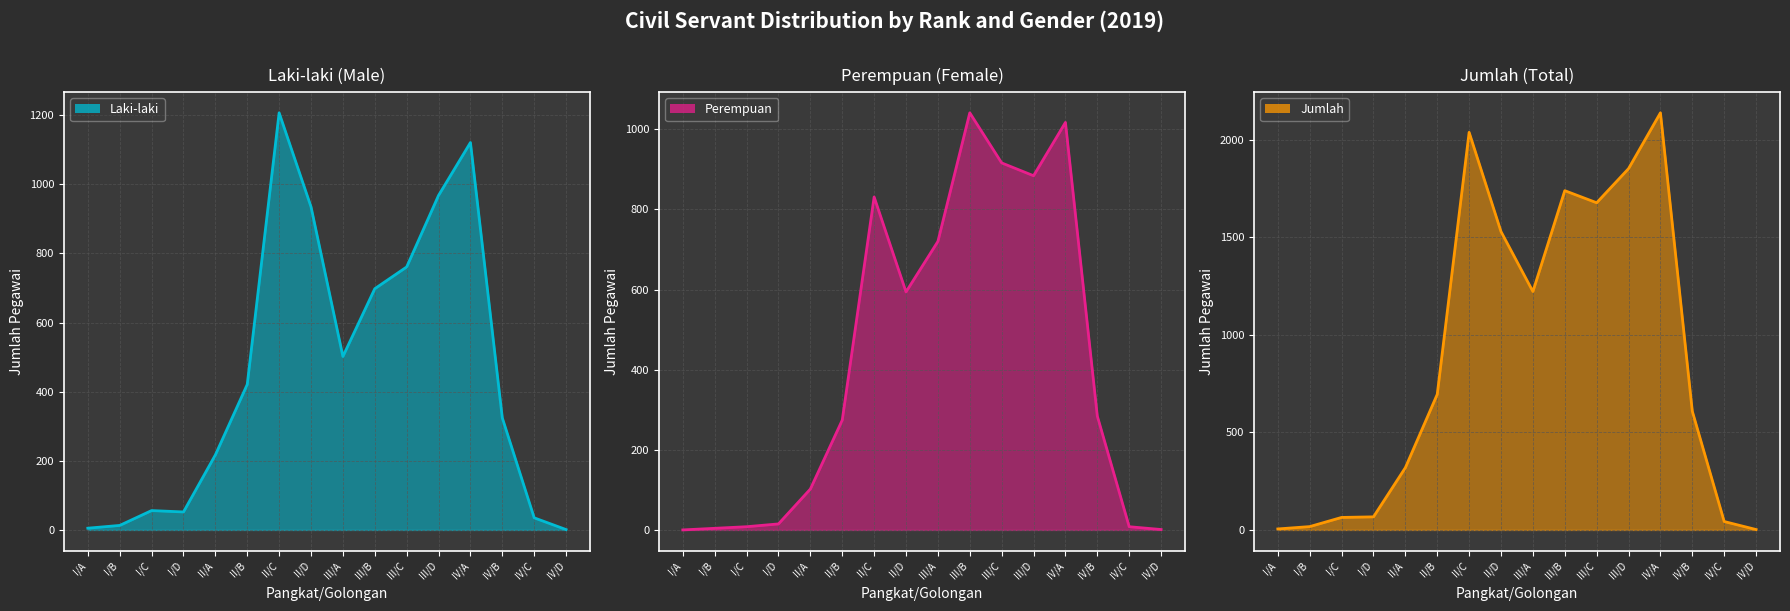

Is the value of Jumlah at IV/B greater than the value of Laki-laki at III/A?

Yes